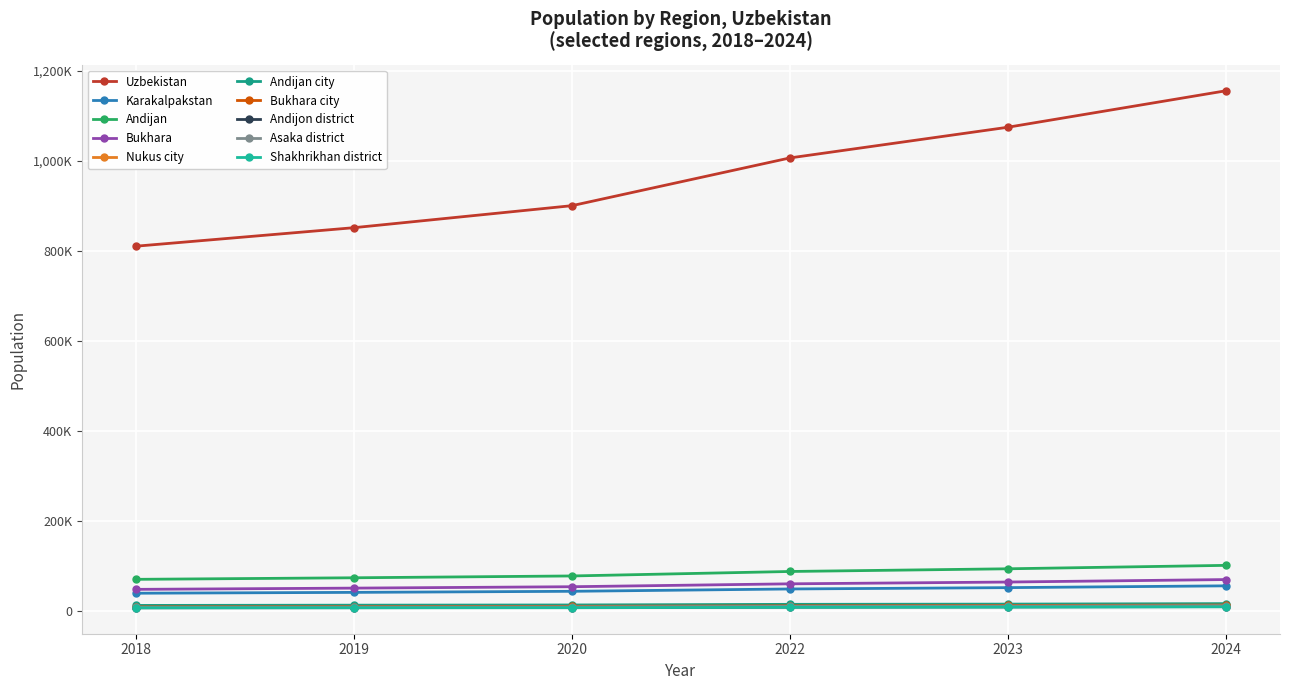

Does the chart have visible grid lines?

Yes